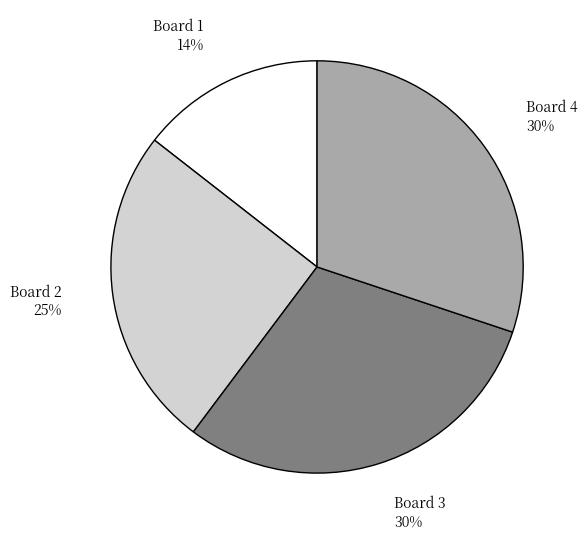

Is it true that Board 3 is 36% of the pie?

False